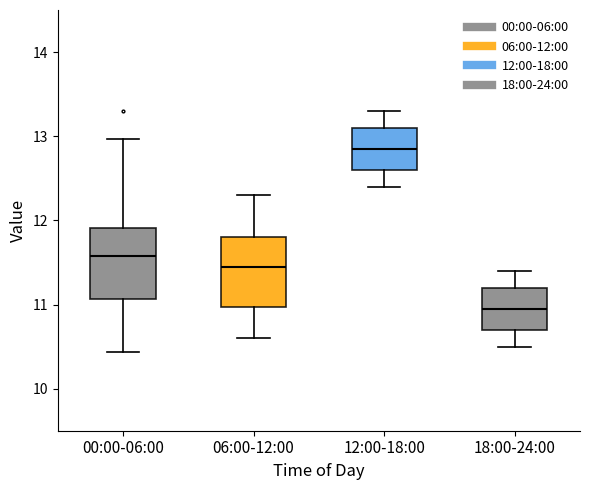

Where is the lower edge of the box for 18:00-24:00 on the y-axis? The values are not printed on the chart, so give them approximately, as read against the axis.

10.7